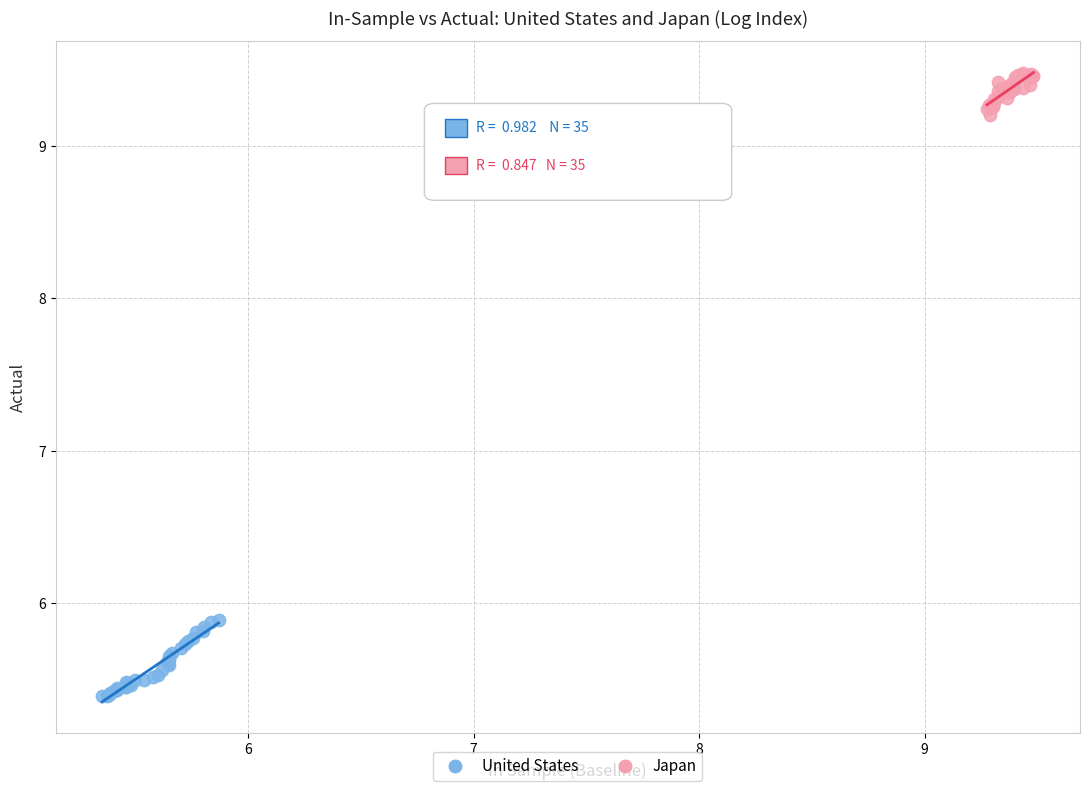

Which series reaches the minimum Y coordinate?

United States